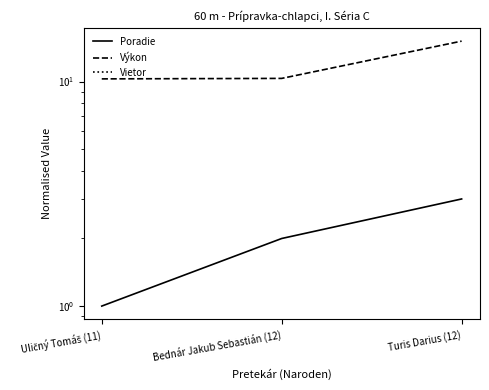

At how many categories does at least one series exceed 1?

3